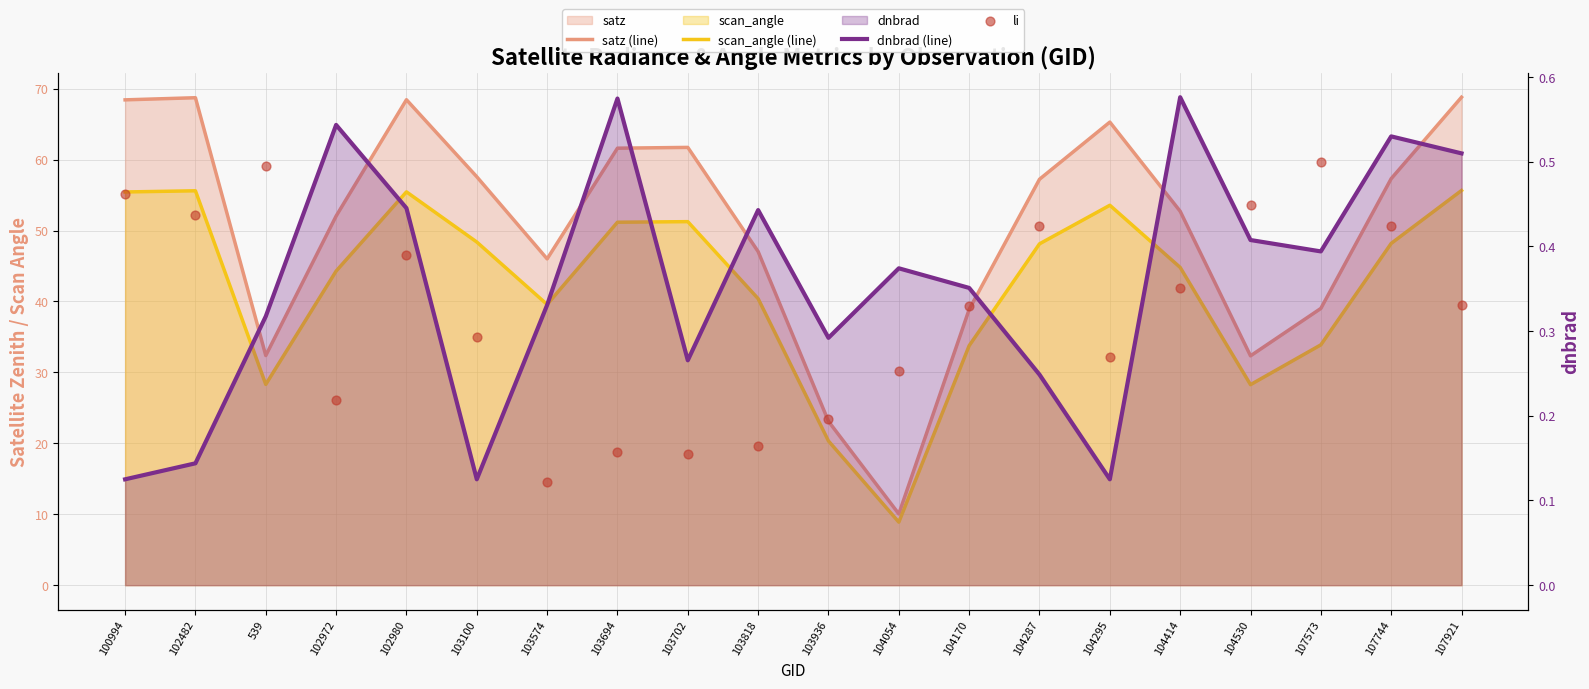

Which series reaches the maximum Y coordinate?

satz (line)